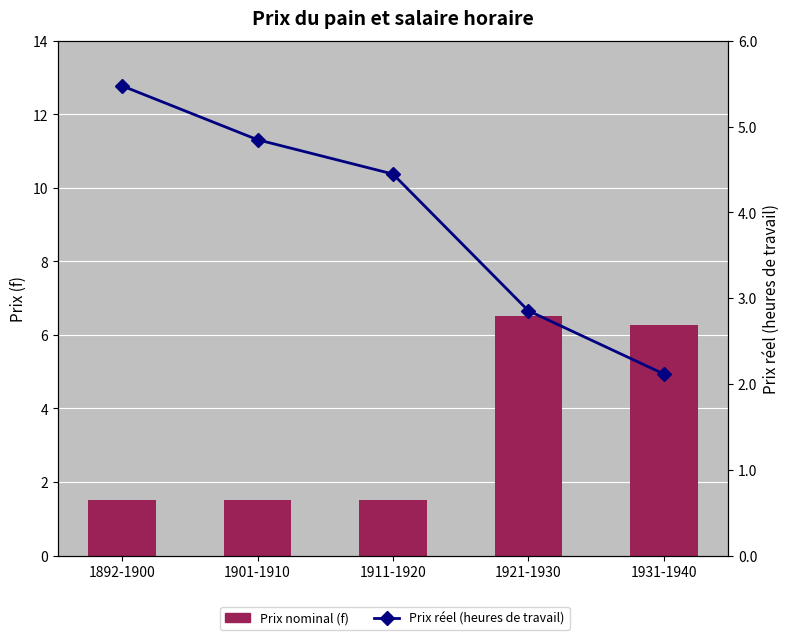

List the series in order of their overall mean, highest first.

Prix réel (heures de travail), Prix nominal (f)